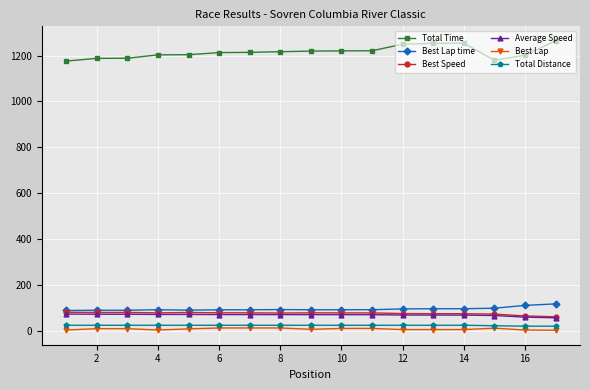

Which series has the largest range (max minus min)?

Total Time